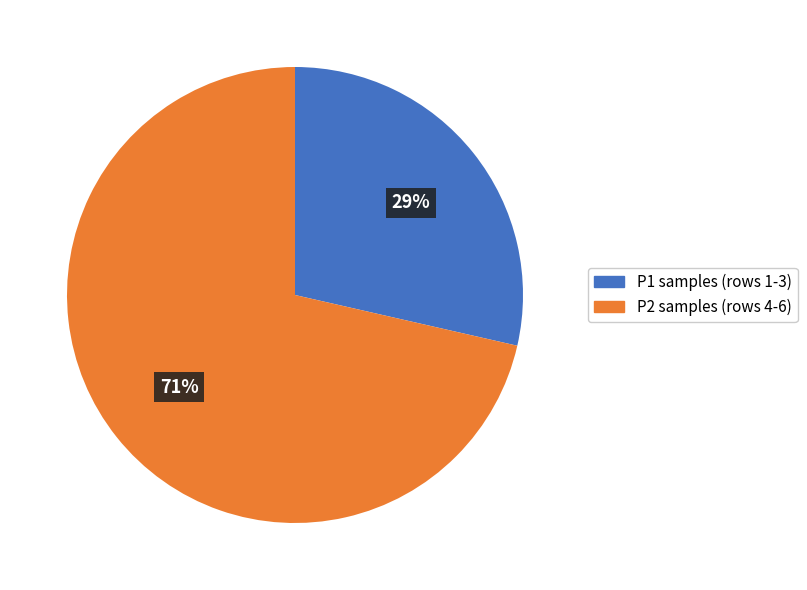

To the nearest percent, what is the average slice percentage?

50%